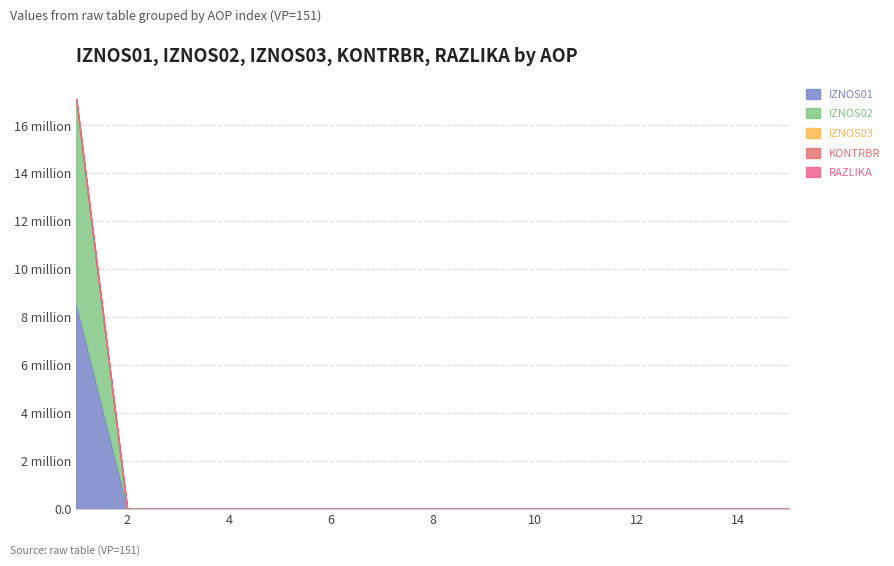

Which series has the largest range (max minus min)?

RAZLIKA